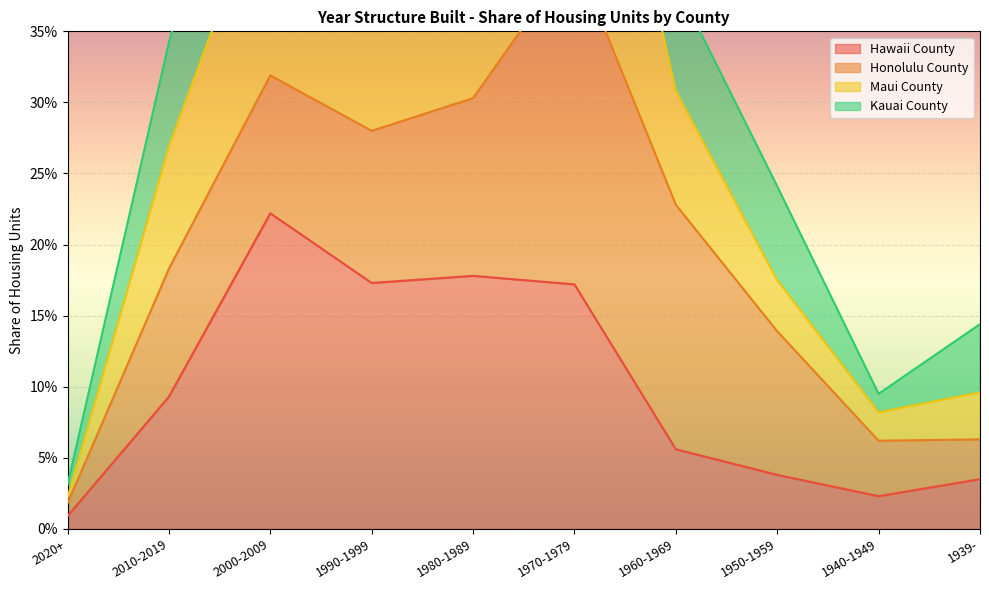

Which has a higher value, 2000-2009 or 2010-2019?

2000-2009